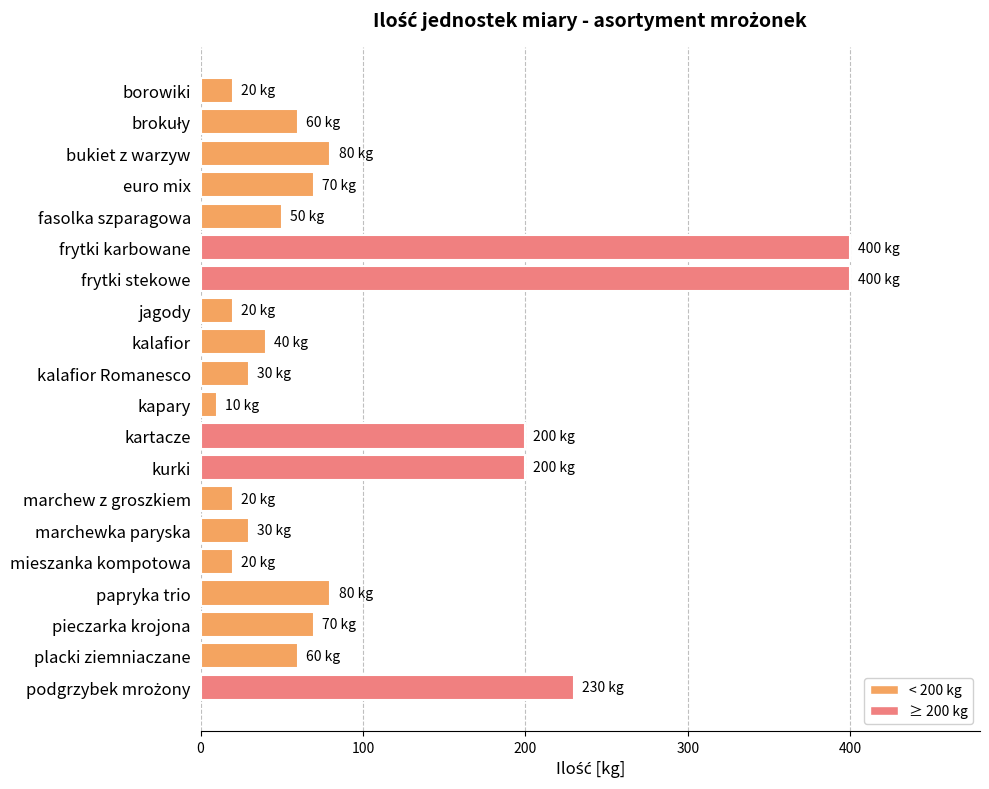

The value at kalafior is 17. True or false?

False